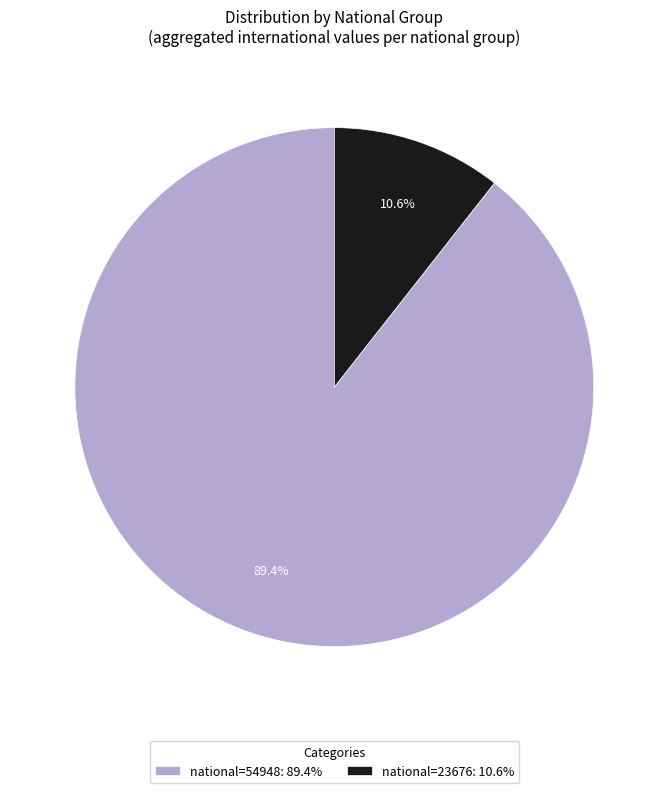

To the nearest percent, what is the average slice percentage?

50%